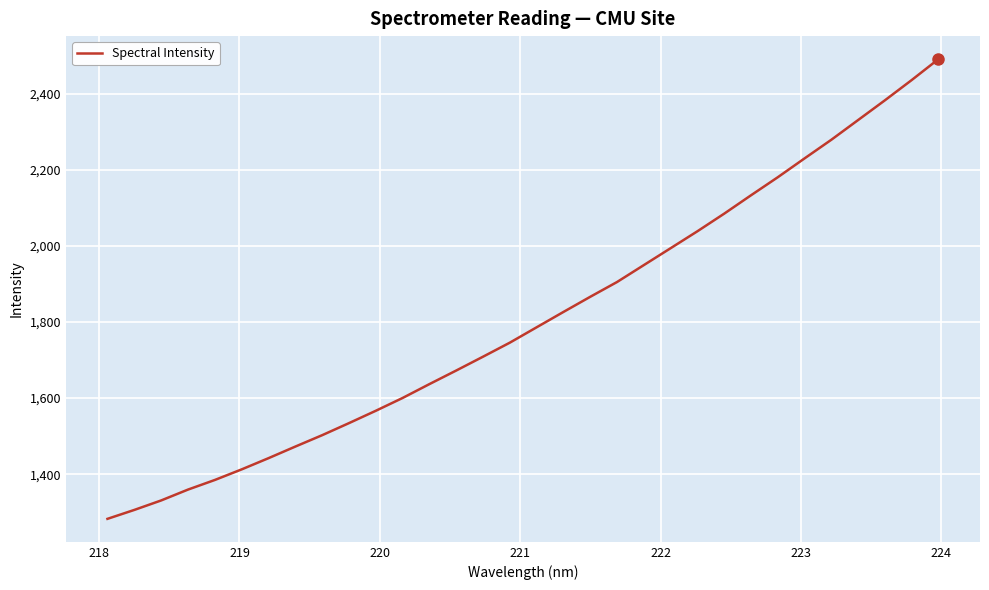

What is the difference between the maximum and second lowest values?

1184.8